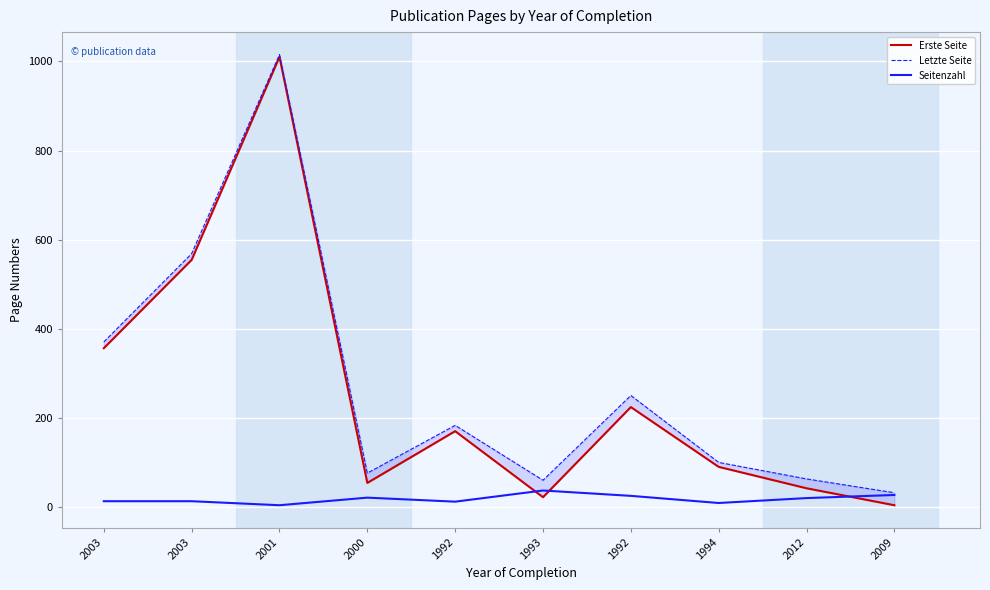

What is the label of the 5th point from the left?

1992